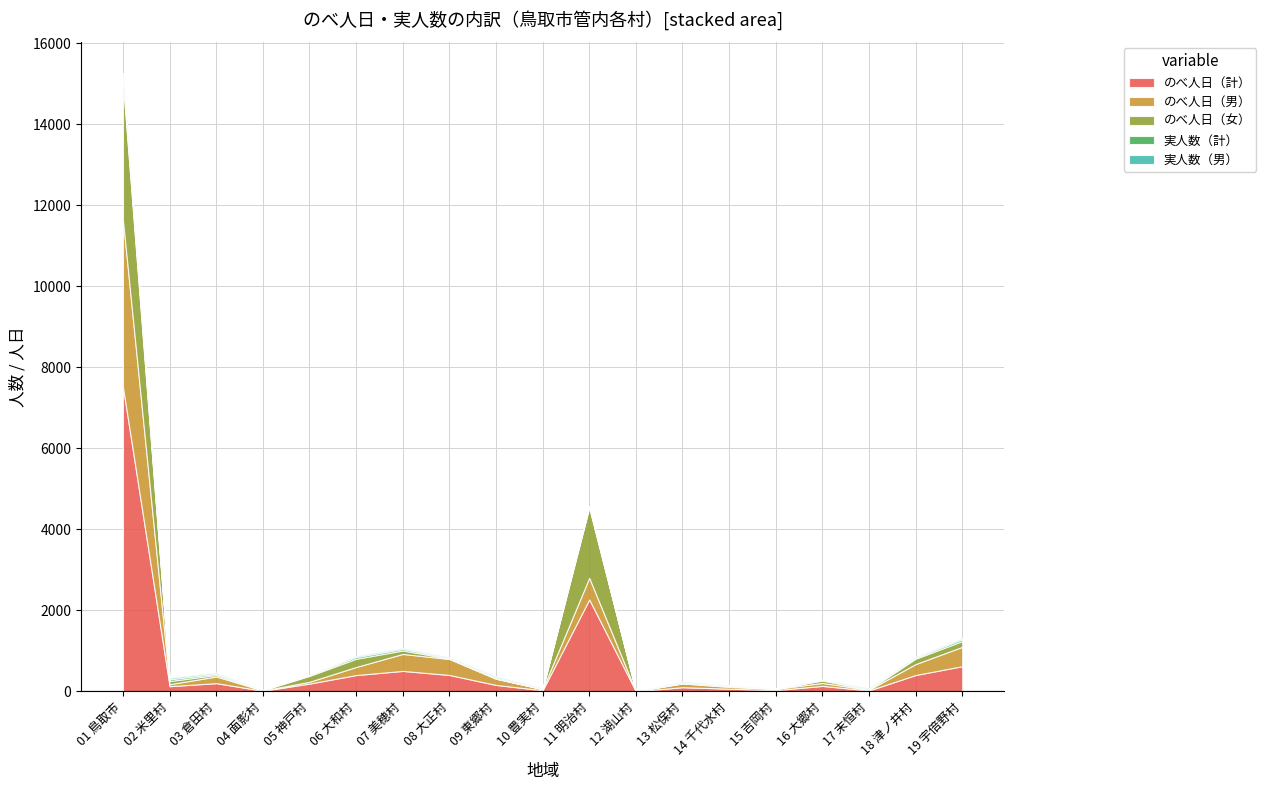

Reading left to right, transcribe all the data shown in this chart.

のべ人日（計）: 7509	127	202	14	191	402	504	404	158	28	2268	2	102	65	30	134	21	403	620
のべ人日（男）: 4118	49	165	7	45	199	419	394	154	25	534	1	92	45	30	73	19	270	478
のべ人日（女）: 3391	78	37	7	146	203	85	10	4	3	1734	1	10	20	0	61	2	133	142
実人数（計）: 159	42	31	3	17	43	38	20	31	13	34	2	20	11	2	14	21	27	46
実人数（男）: 82	34	28	2	4	28	26	18	29	10	8	1	18	8	2	9	19	16	29